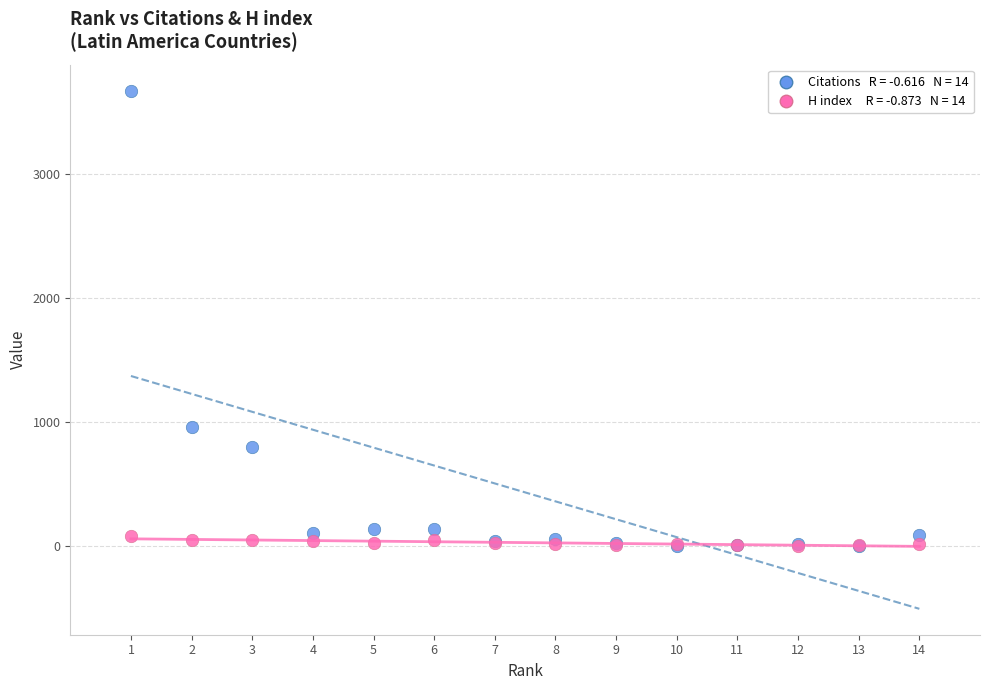

Across all series, what Y value is closest to 1837?

956